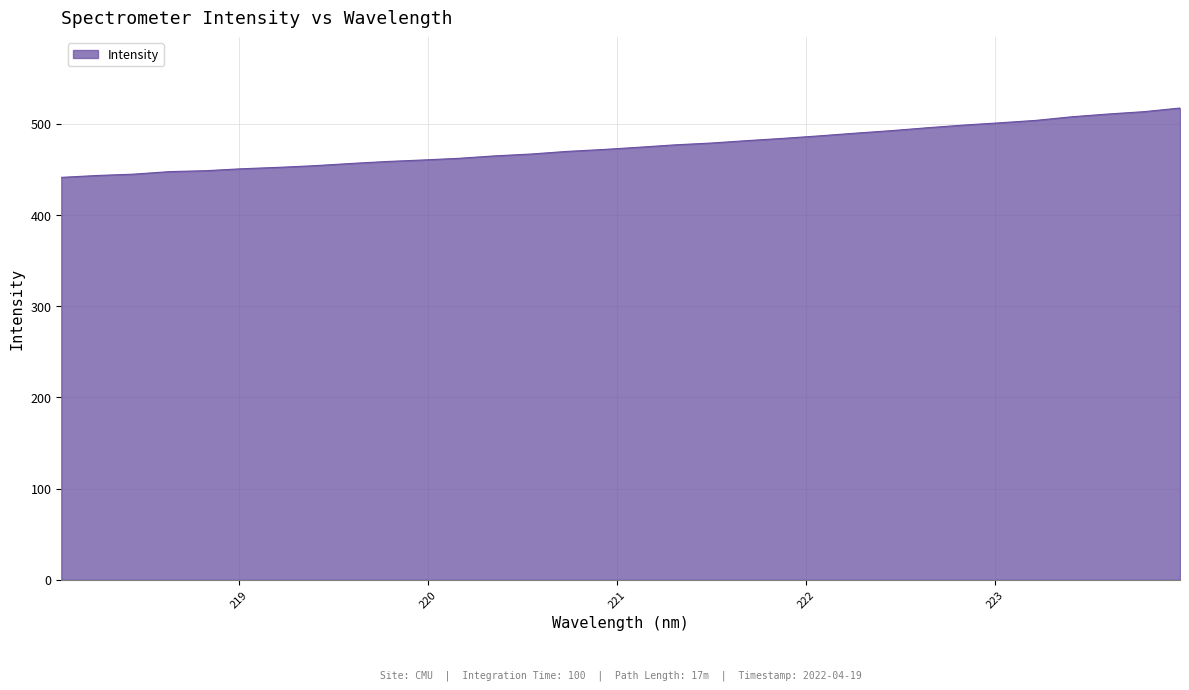

What is the minimum value shown in the chart?

441.3